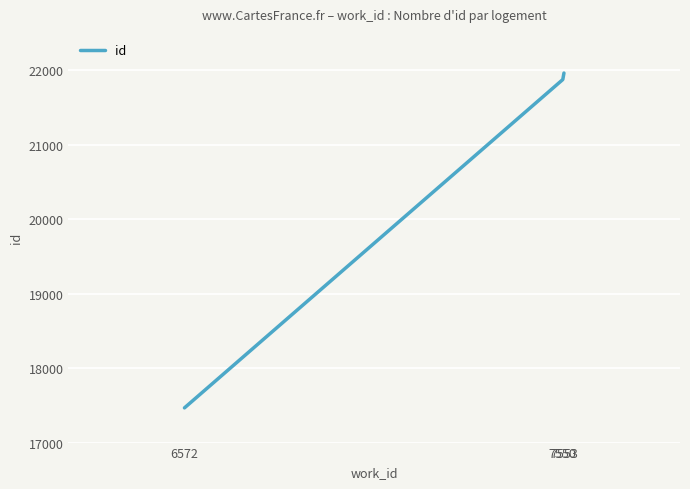

What is the sum of the values at 7553 and 7550?

43834.5